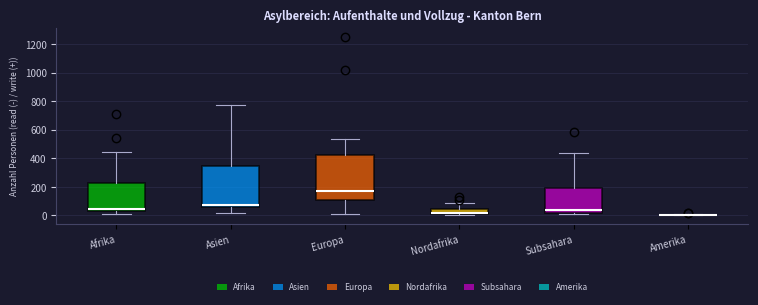

Reading left to right, read every box against the y-axis: the position of its median line, the range the box covers, and the ends of its whiskers. The values are not printed on the chart, so give them approximately, as read against the axis.

Afrika: median 40, box 20 to 220, whiskers 0 to 440
Asien: median 80, box 60 to 340, whiskers 20 to 780
Europa: median 180, box 100 to 420, whiskers 0 to 540
Nordafrika: median 20, box 0 to 40, whiskers 0 (just below the box's lower edge) to 80
Subsahara: median 40, box 20 to 200, whiskers 0 to 440
Amerika: box collapsed to a line at 0, whiskers 0 to 0